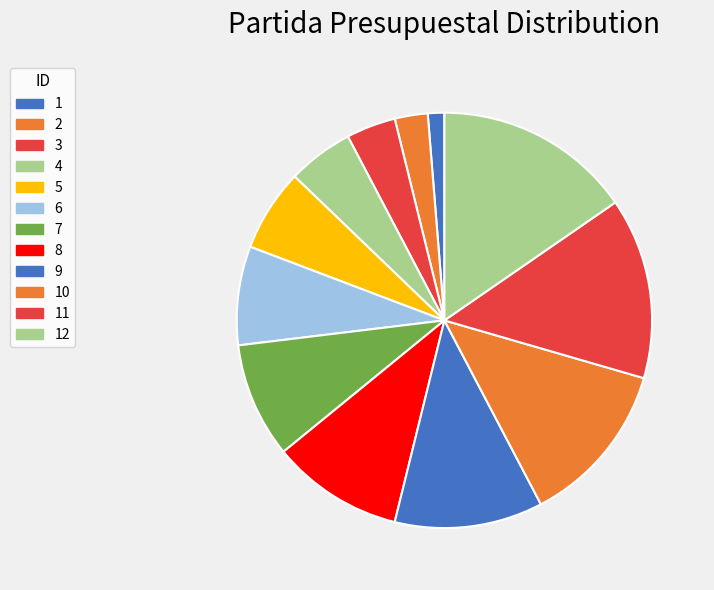

What is the largest slice in the pie chart?

12